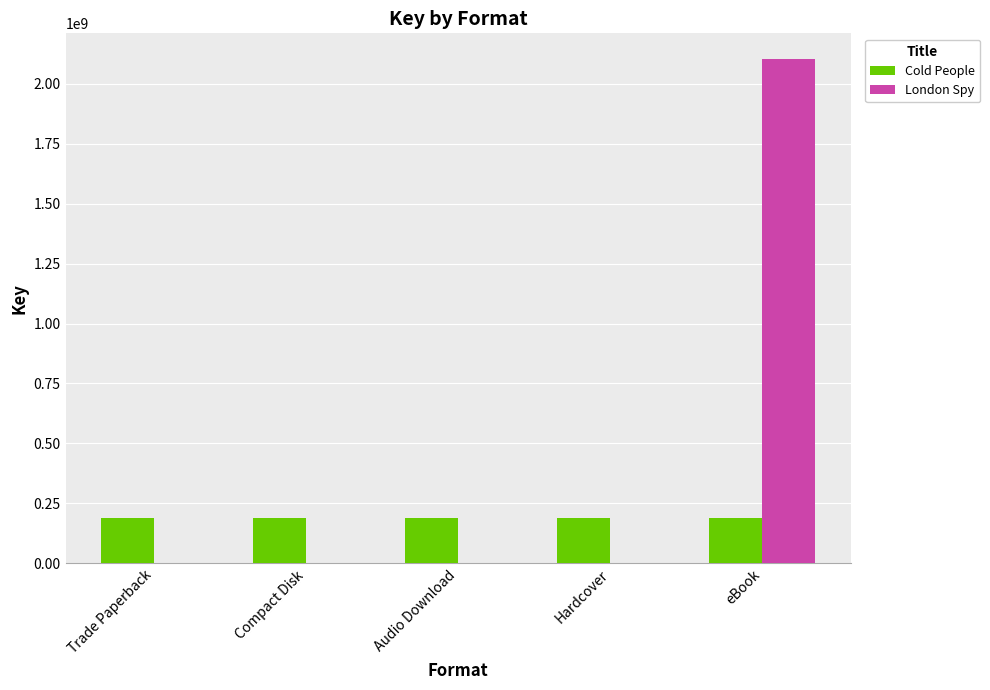

What is the sum of the Cold People values at eBook and Compact Disk?

378102370